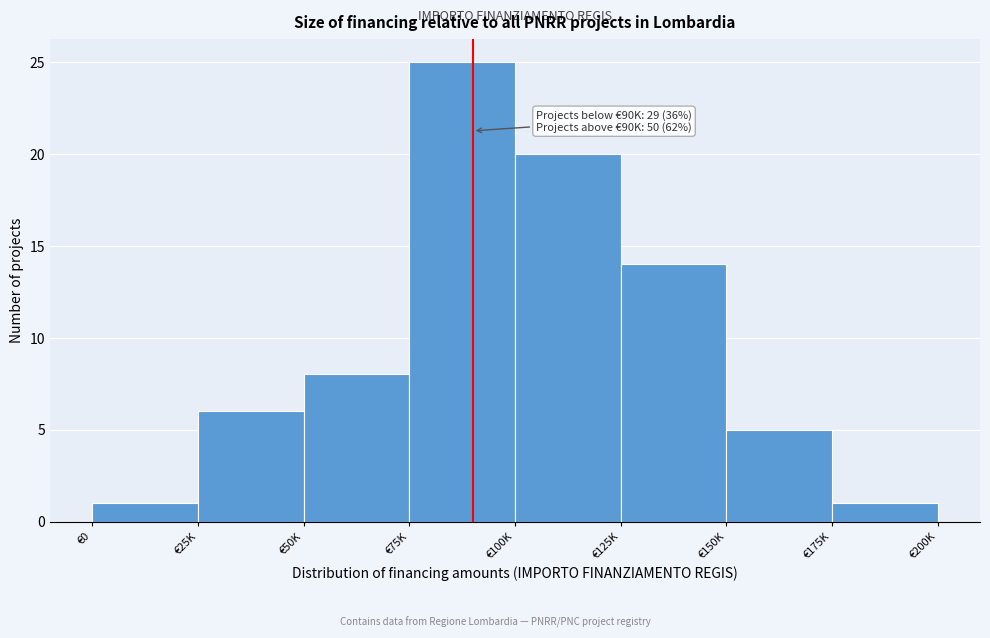

Reading left to right, list all the values displayed in this chart.

1	6	8	25	20	14	5	1